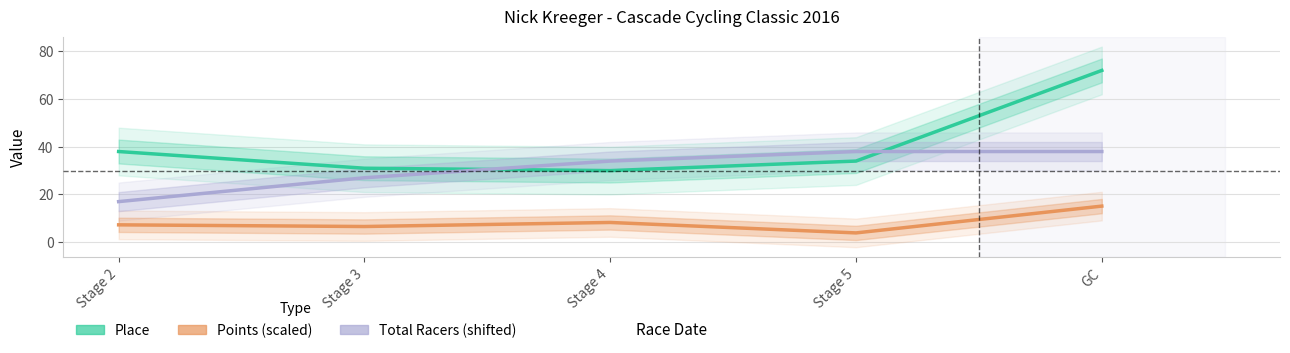

True or false: Total Racers (shifted) and Points (scaled) cross at least once.

False